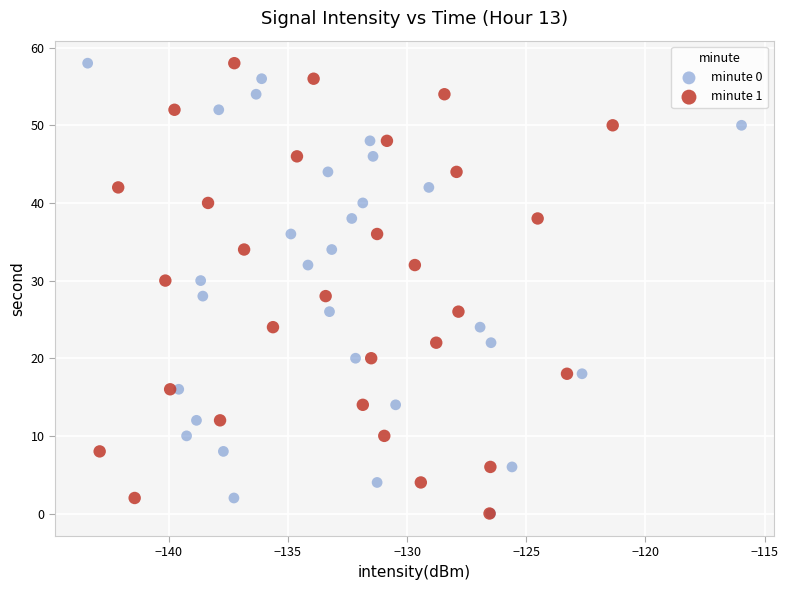

What are all the series names shown in the legend?

minute 0, minute 1